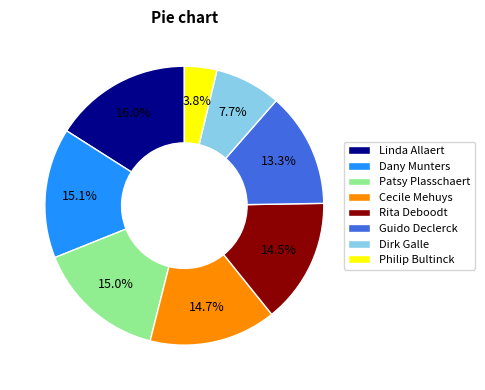

Which slice is the smallest?

Philip Bultinck